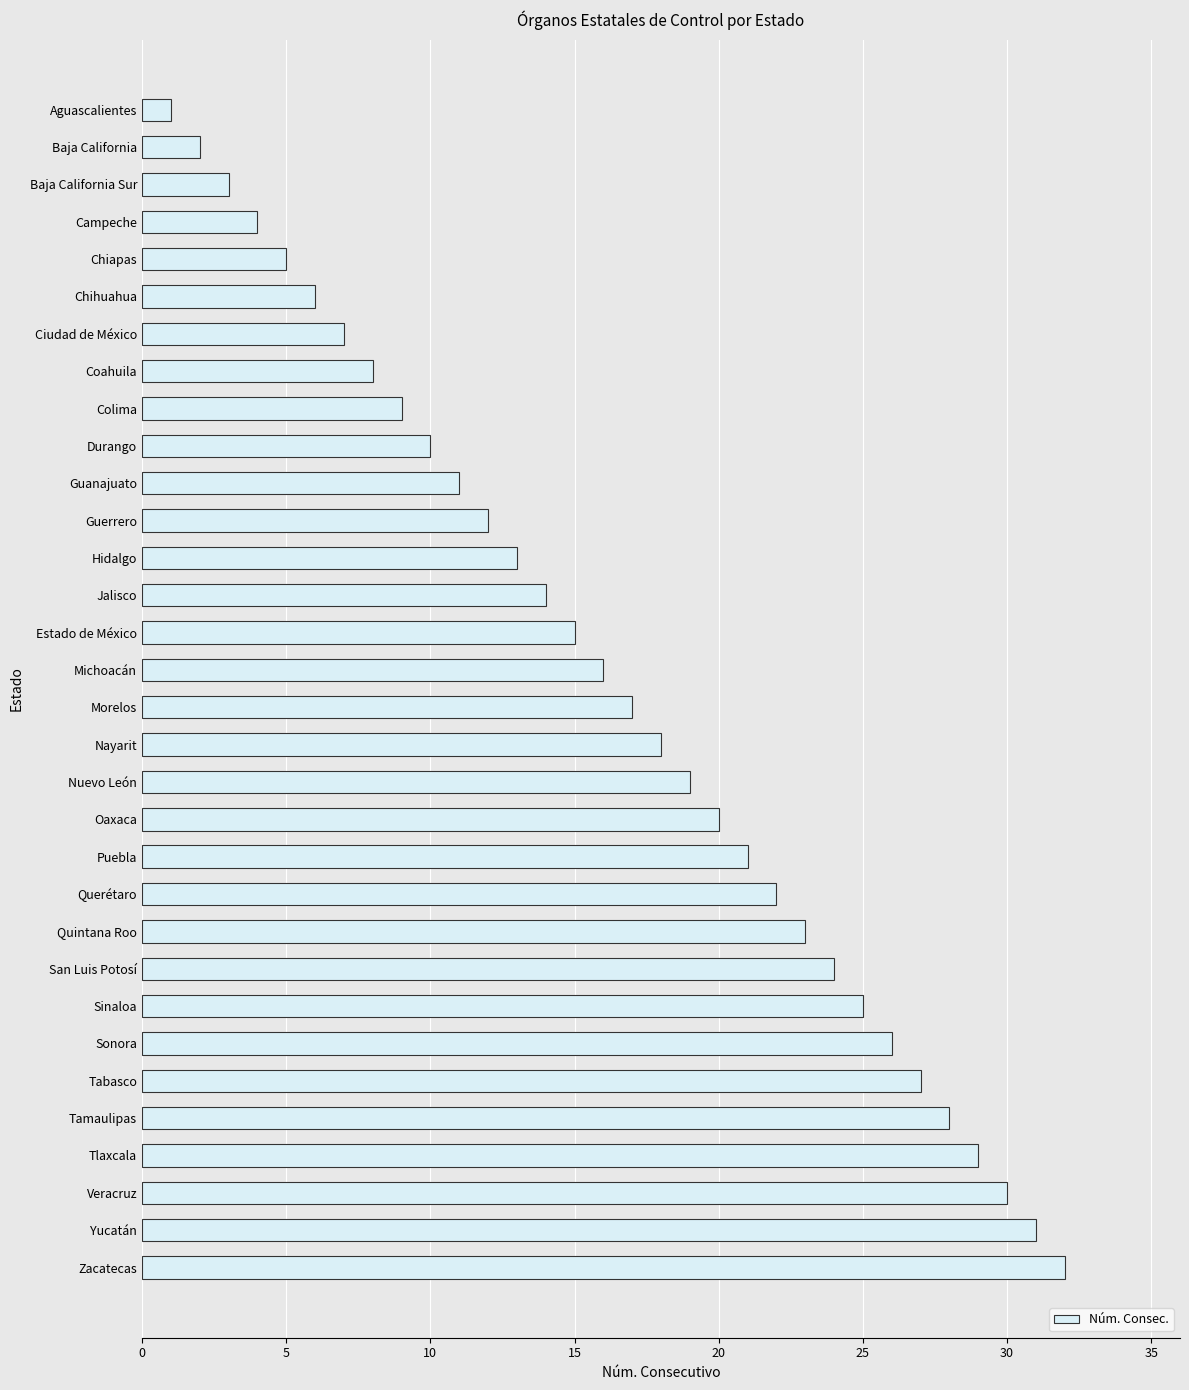

Which has a higher value, Chiapas or Coahuila?

Coahuila